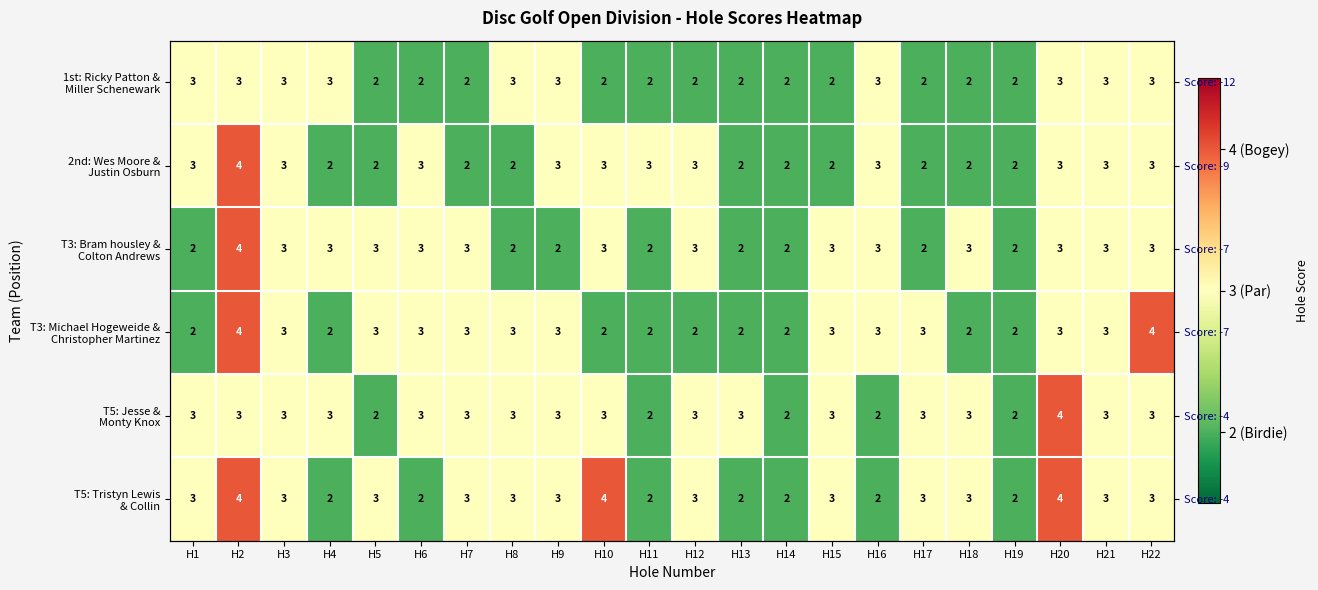

True or false: T5: Jesse & Monty Knox has a value of 3 at H6.

True